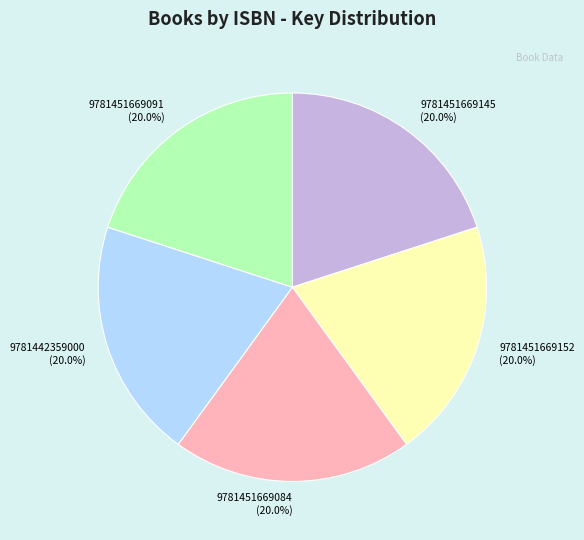

Approximately how many times larger is the value at 9781451669145 compared to 9781451669091?

1.0